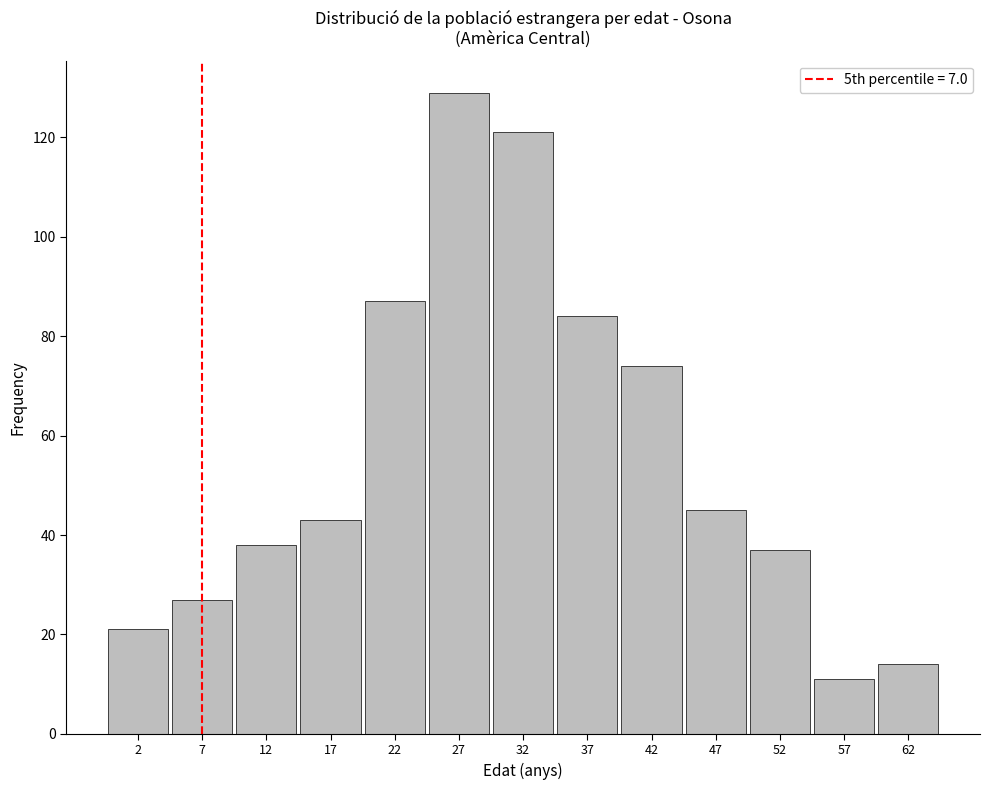

Reading left to right, transcribe all the data shown in this chart.

2=21	7=27	12=38	17=43	22=87	27=129	32=121	37=84	42=74	47=45	52=37	57=11	62=14